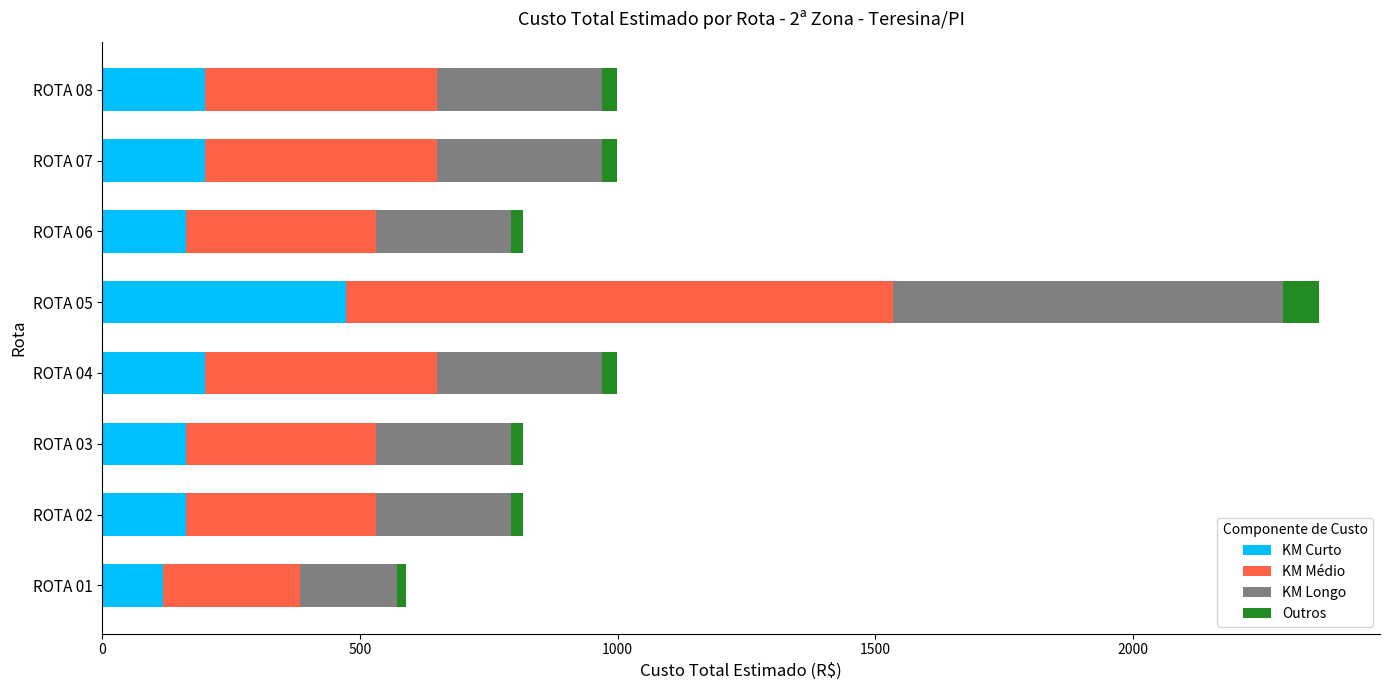

What is the difference between the maximum and minimum values in the KM Curto series?

354.1